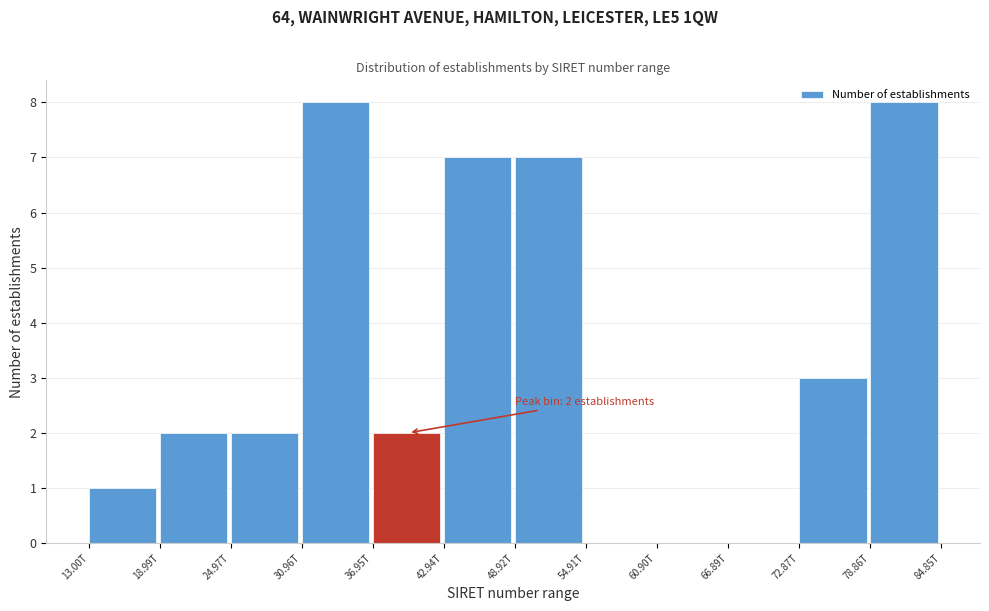

The value at 13.00T is 2. True or false?

False